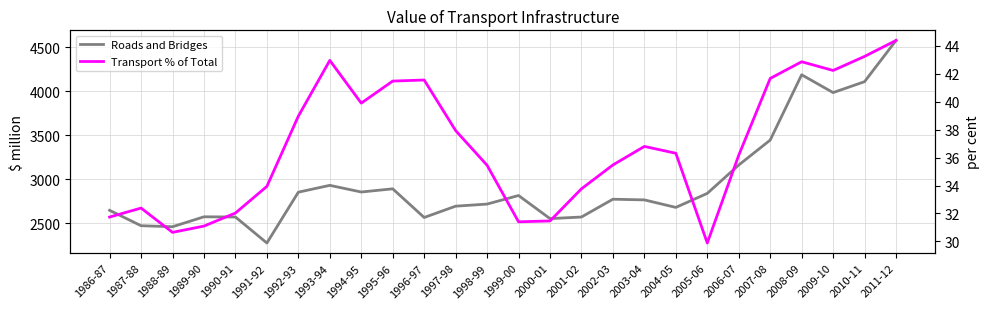

What is the difference between the highest and lowest values at 2005-06?

2808.2